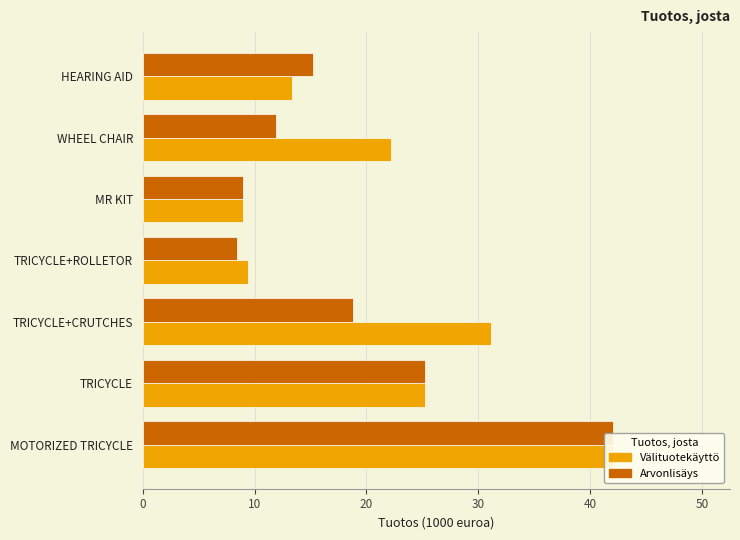

What is the difference between the maximum and minimum values in the Arvonlisäys series?

33.6